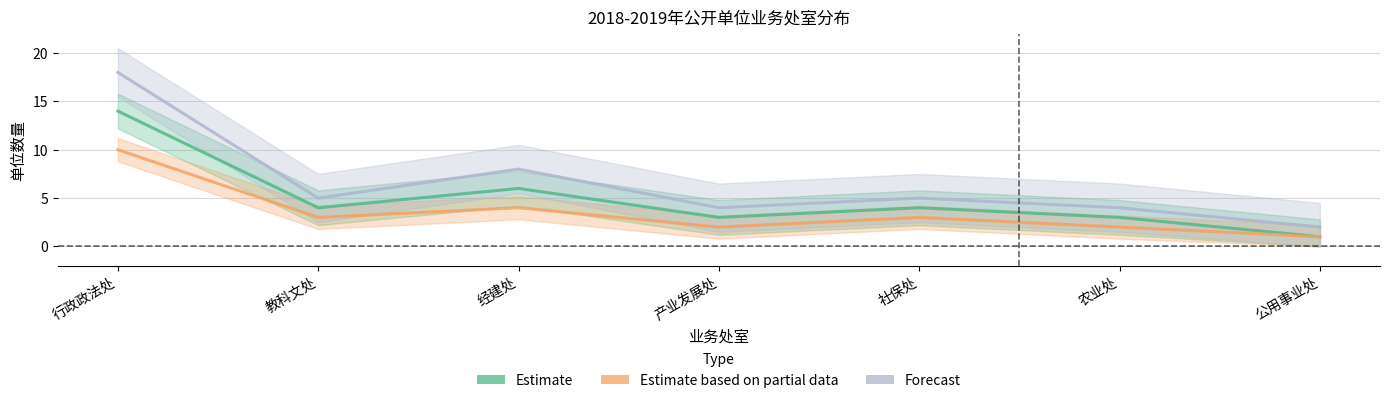

True or false: Estimate has more than 0 interior local peaks.

True